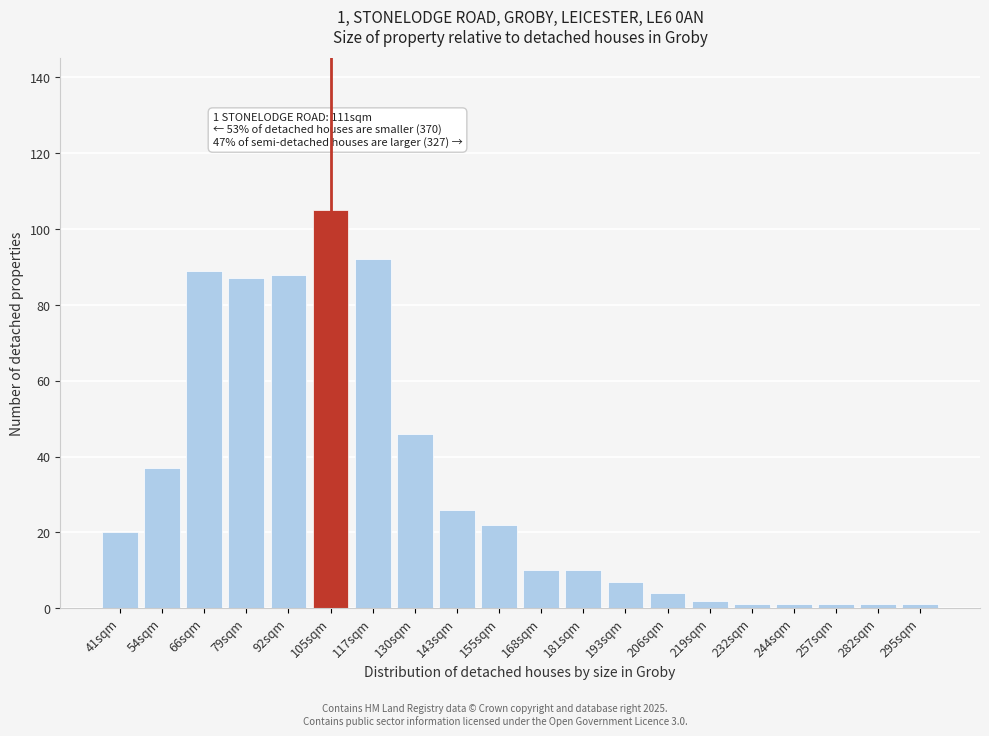

Reading left to right, extract all data points from this chart.

41sqm=20	54sqm=37	66sqm=89	79sqm=87	92sqm=88	105sqm=105	117sqm=92	130sqm=46	143sqm=26	155sqm=22	168sqm=10	181sqm=10	193sqm=7	206sqm=4	219sqm=2	232sqm=1	244sqm=1	257sqm=1	282sqm=1	295sqm=1